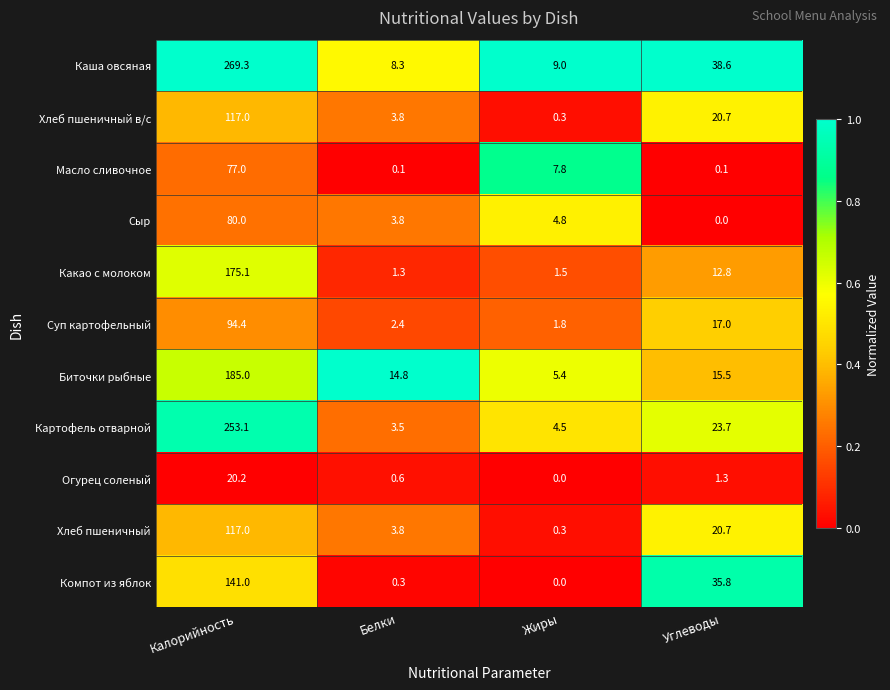

At which category is the sum across all series the highest?

Калорийность